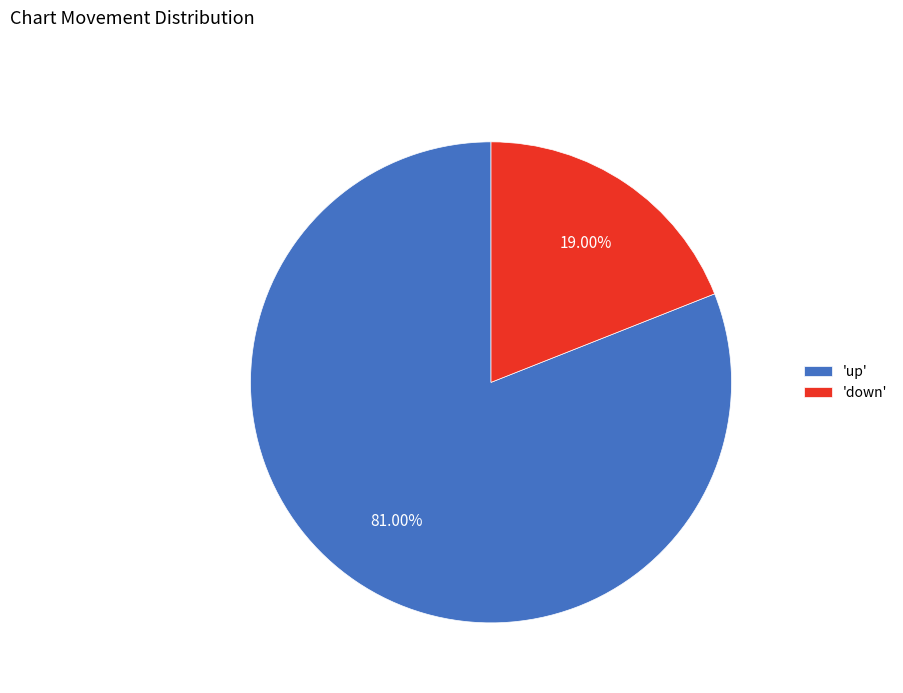

Which slice represents more than half of the pie?

'up'